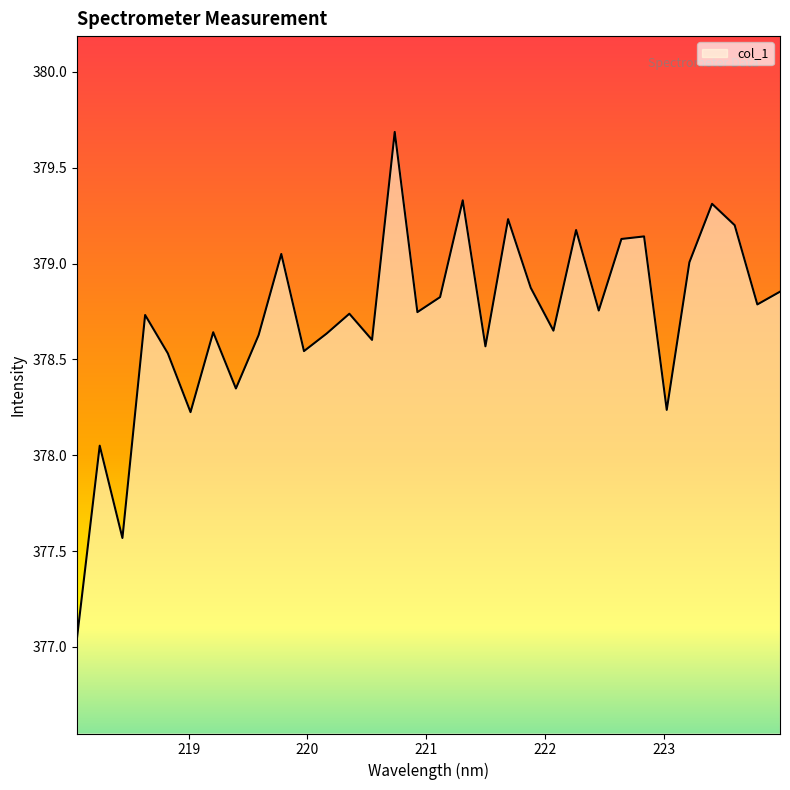

How many lines are shown in the chart?

1